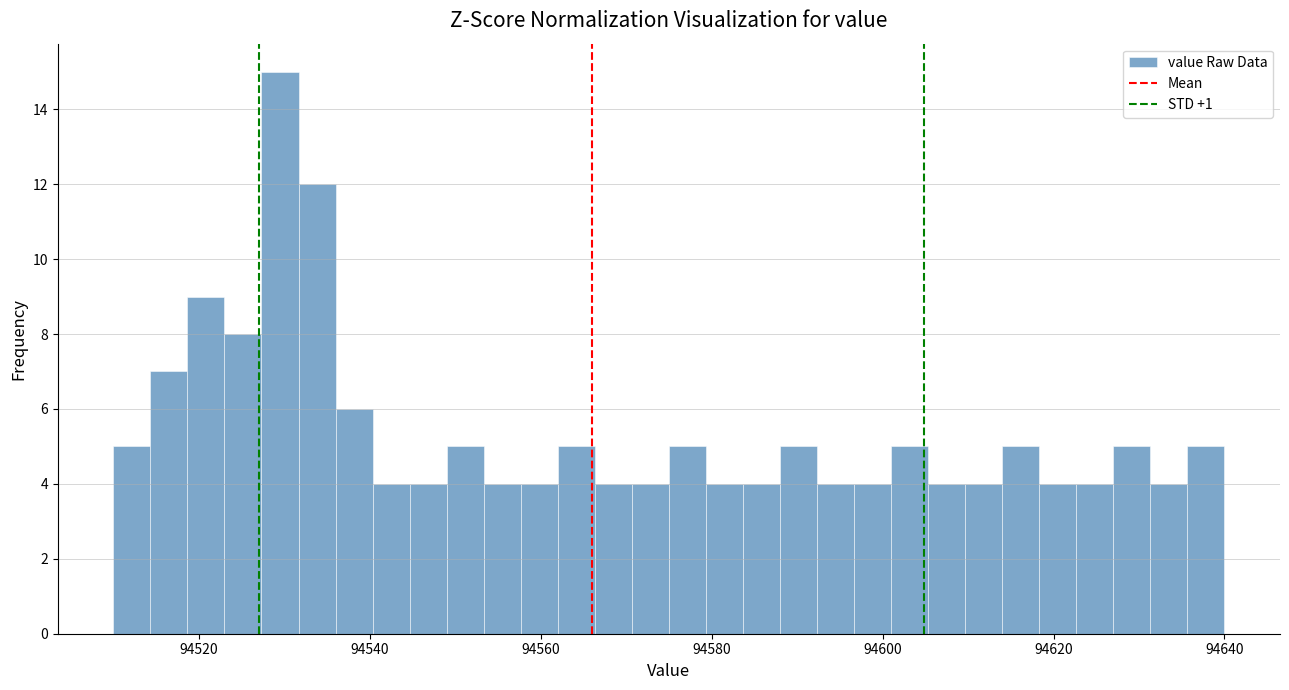

Around what value on the x-axis is the tallest bar? Give the approximate position of its centre, as read against the axis.

94530